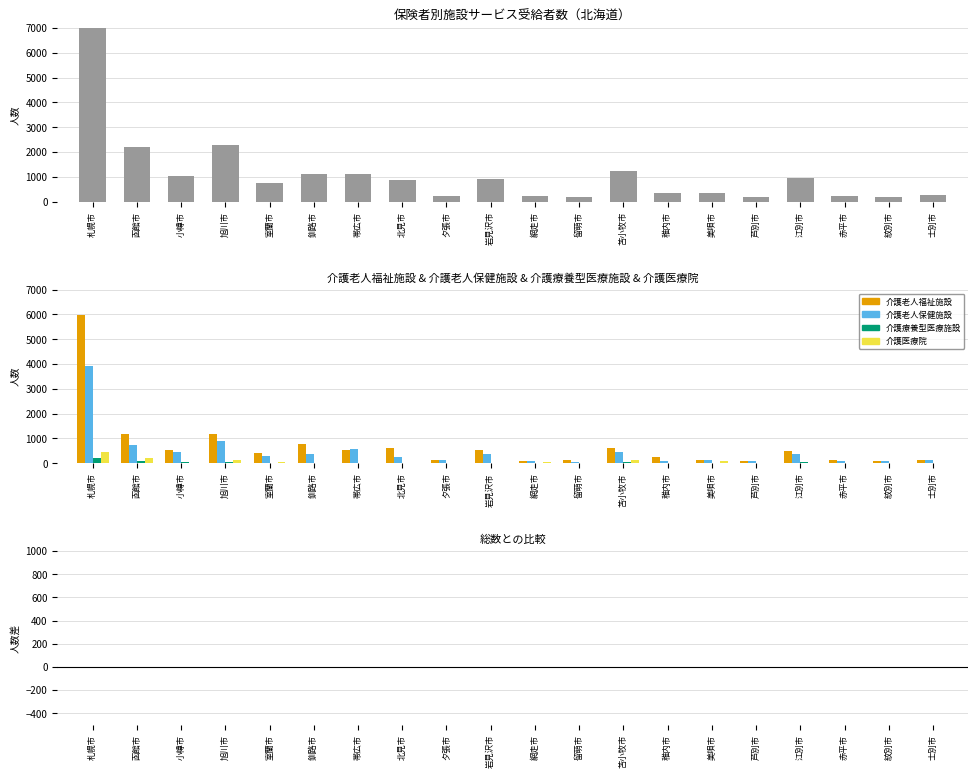

Reading right to left, what are all the values shown in this chart?

総数: 249	186	222	959	187	360	343	1226	180	230	908	235	878	1094	1132	757	2267	1032	2191	10558
介護老人福祉施設: 136	91	132	491	91	114	237	593	112	95	519	115	617	545	759	413	1186	533	1187	5960
介護老人保健施設: 112	93	88	391	89	146	106	455	67	107	379	114	238	554	372	293	901	445	731	3921
介護療養型医療施設: 0	0	3	64	7	0	0	44	1	0	4	3	22	1	0	6	42	49	77	223
介護医療院: 1	2	0	14	0	102	0	141	0	29	6	3	1	1	1	50	138	5	196	454
残差（総数－施設計）: 0	0	-1	-1	0	-2	0	-7	0	-1	0	0	0	-7	0	-5	0	0	0	0